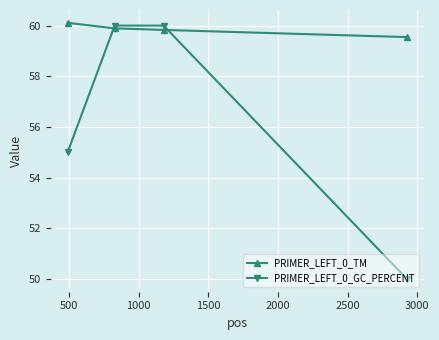

Which series has the largest total across all categories?

PRIMER_LEFT_0_TM